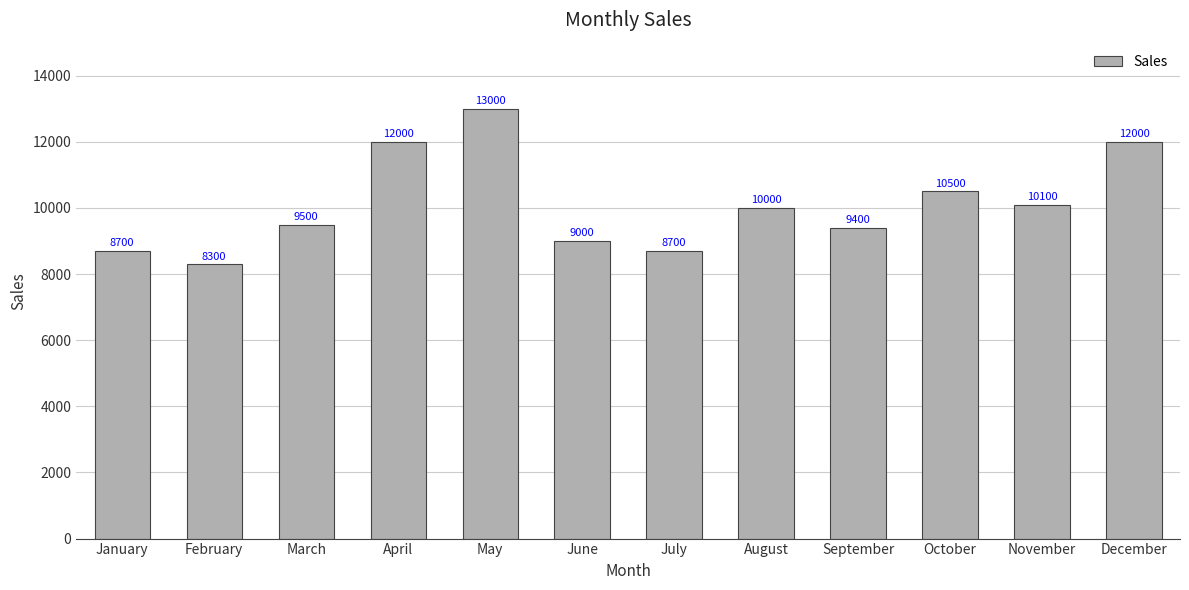

What is the difference between the maximum and second lowest values?

4300